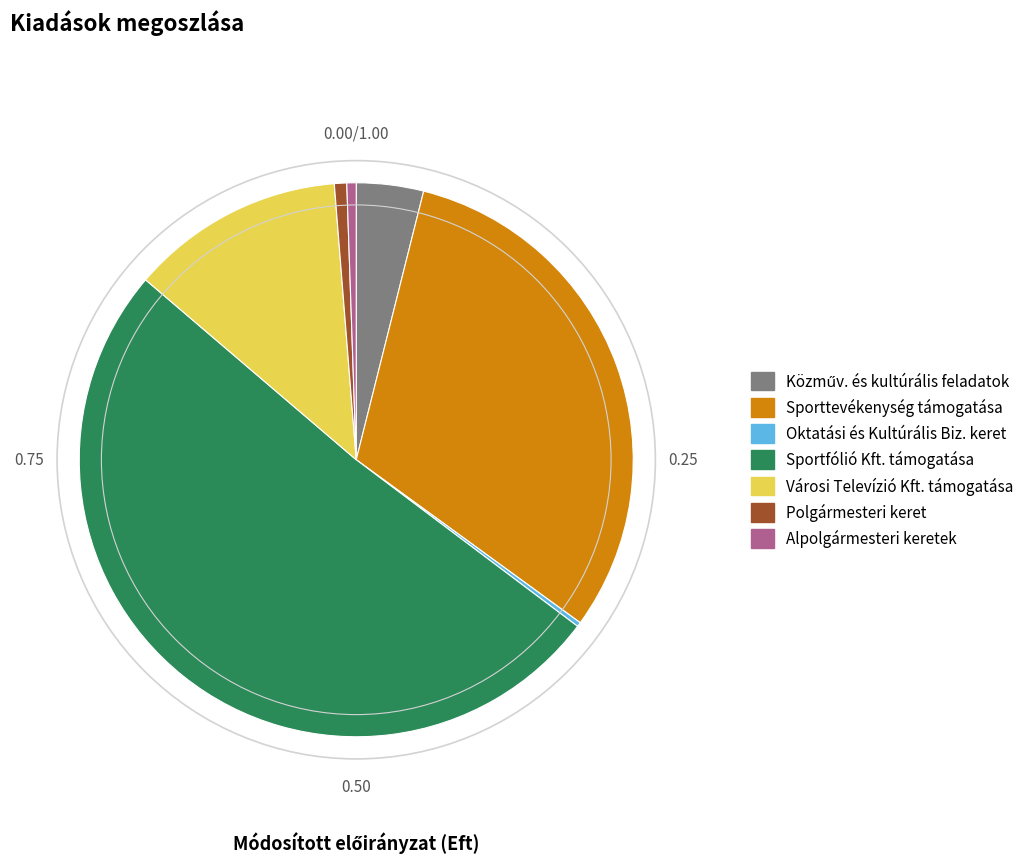

Which has a higher value, Sporttevékenység támogatása or Sportfólió Kft. támogatása?

Sportfólió Kft. támogatása